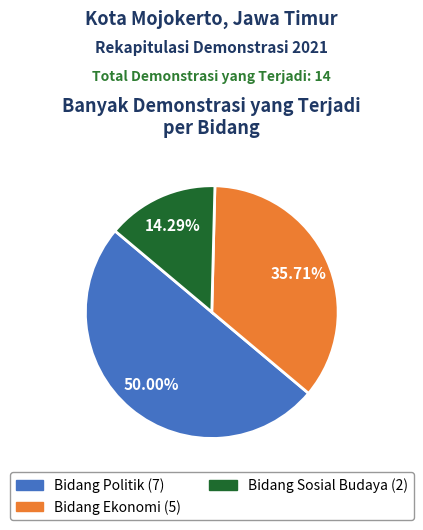

Does Bidang Ekonomi account for over 50% of the chart?

No